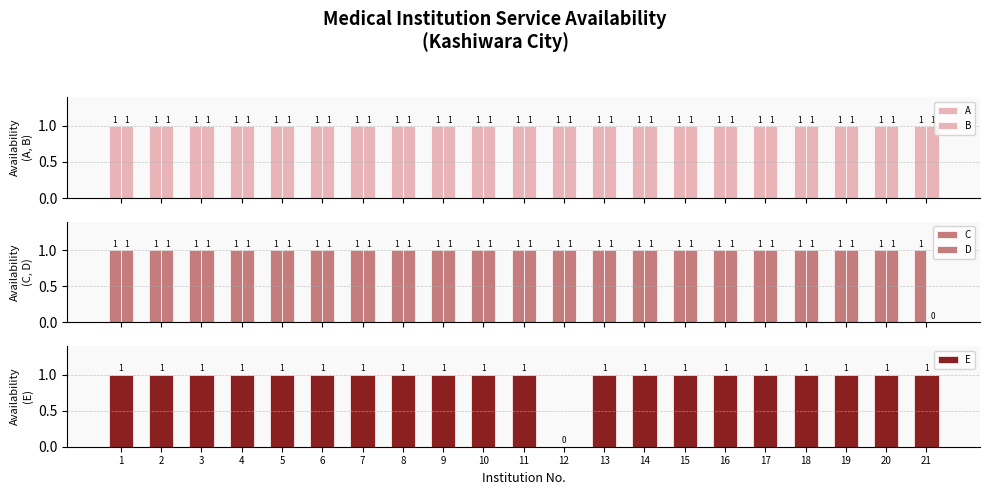

True or false: B has a value of 1 at 6.

True